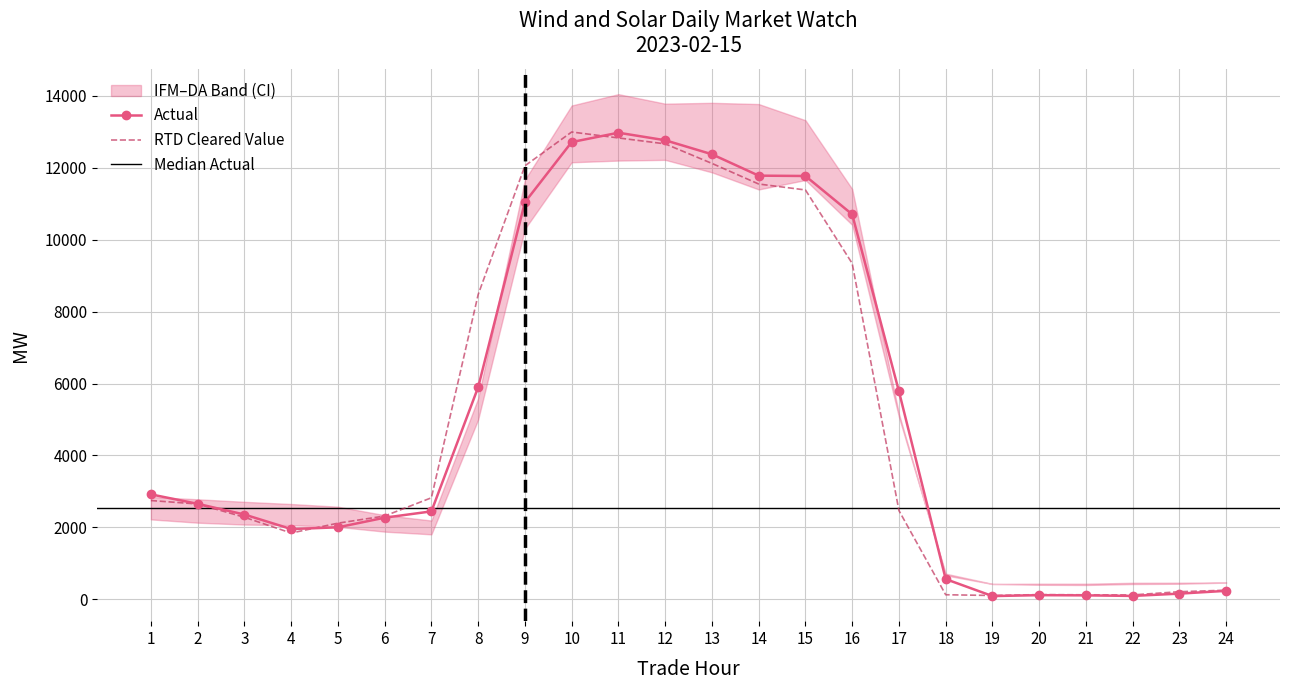

True or false: DA VER FORECASTS has a value of 156.3 at 24.

False